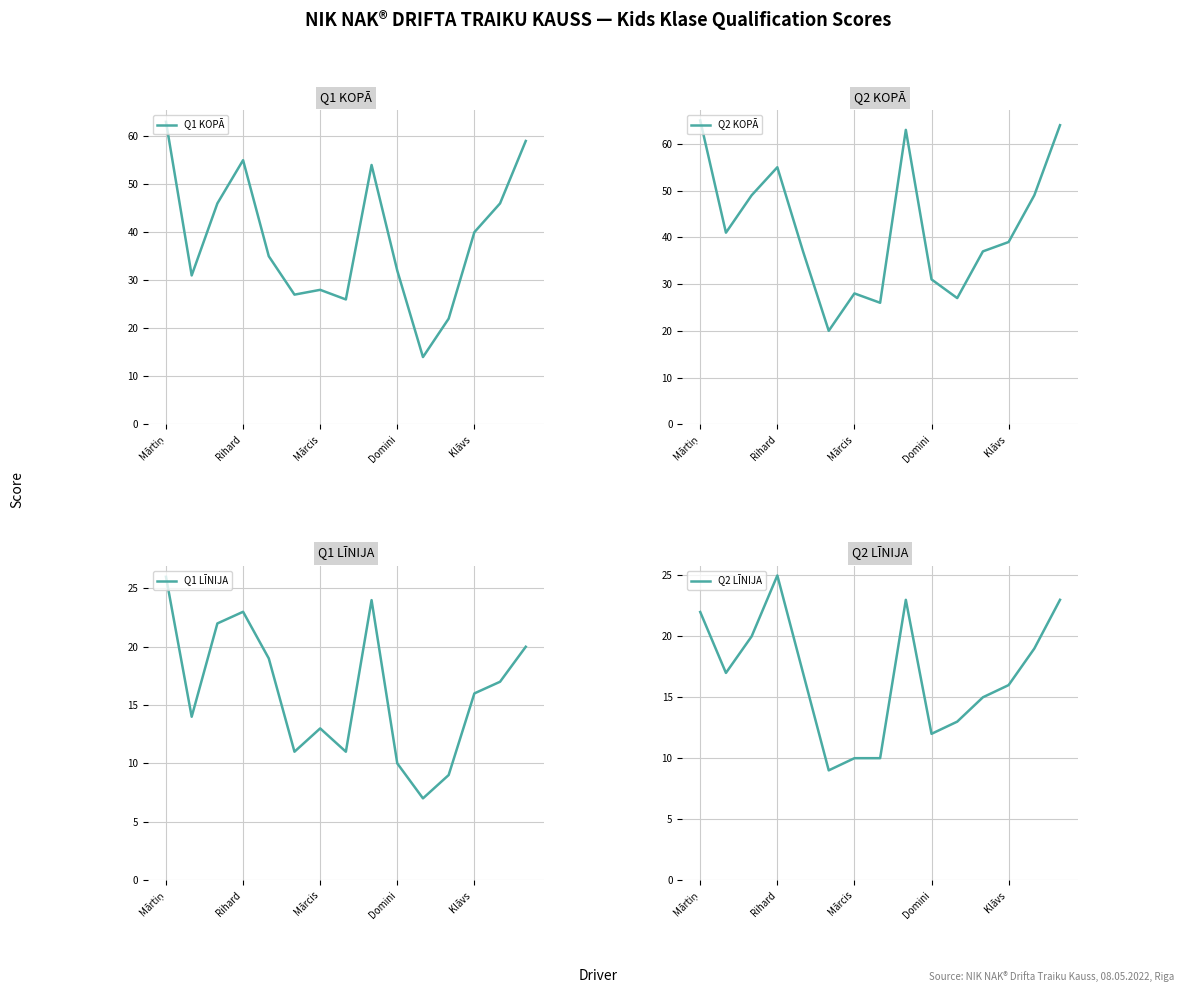

Where is Q1 KOPĀ nearest to the value 38?

Klāvs 